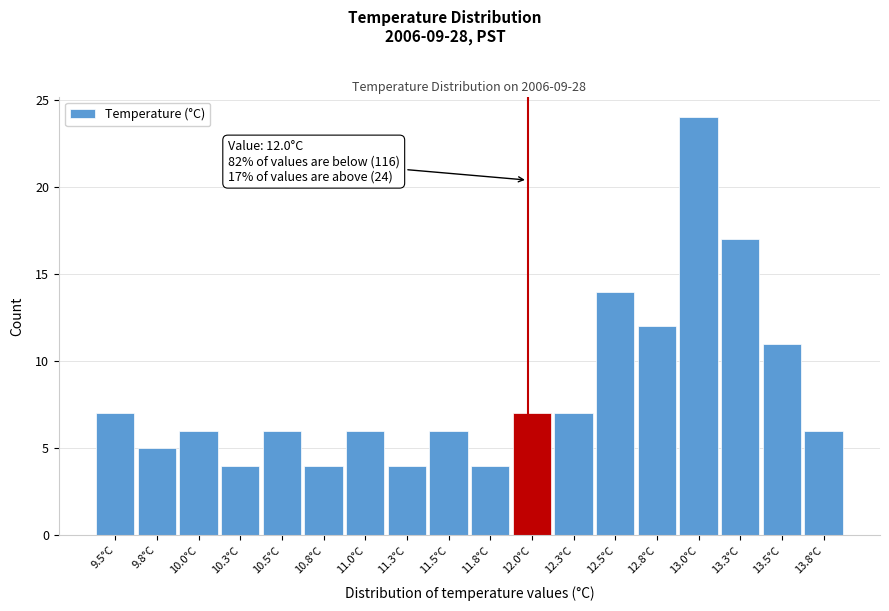

Over which range of the x-axis is the bar tallest?

12.90 to 13.15